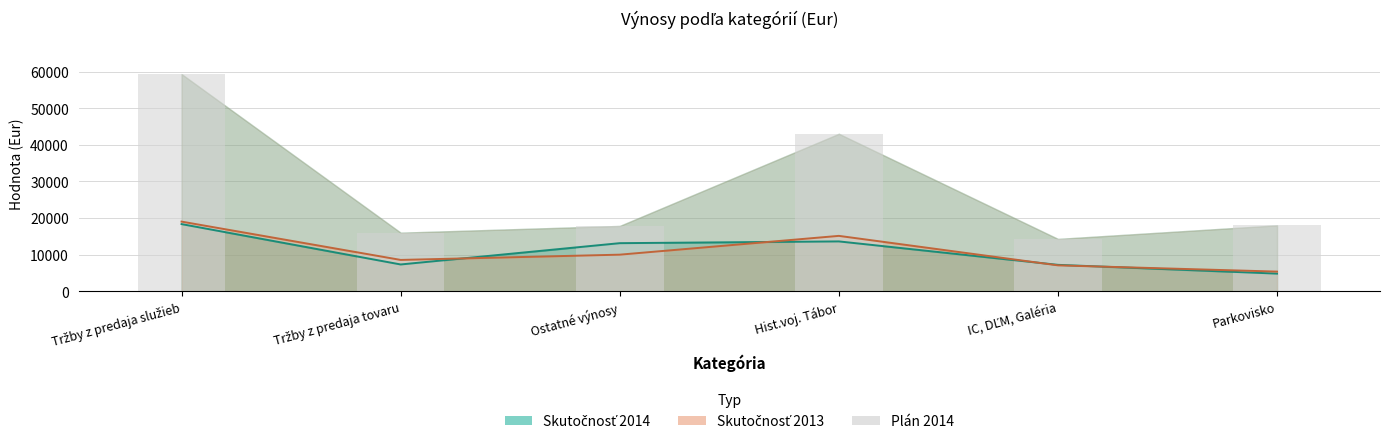

What is the sum of the Plán 2014 values at Tržby z predaja tovaru and Parkovisko?

34000